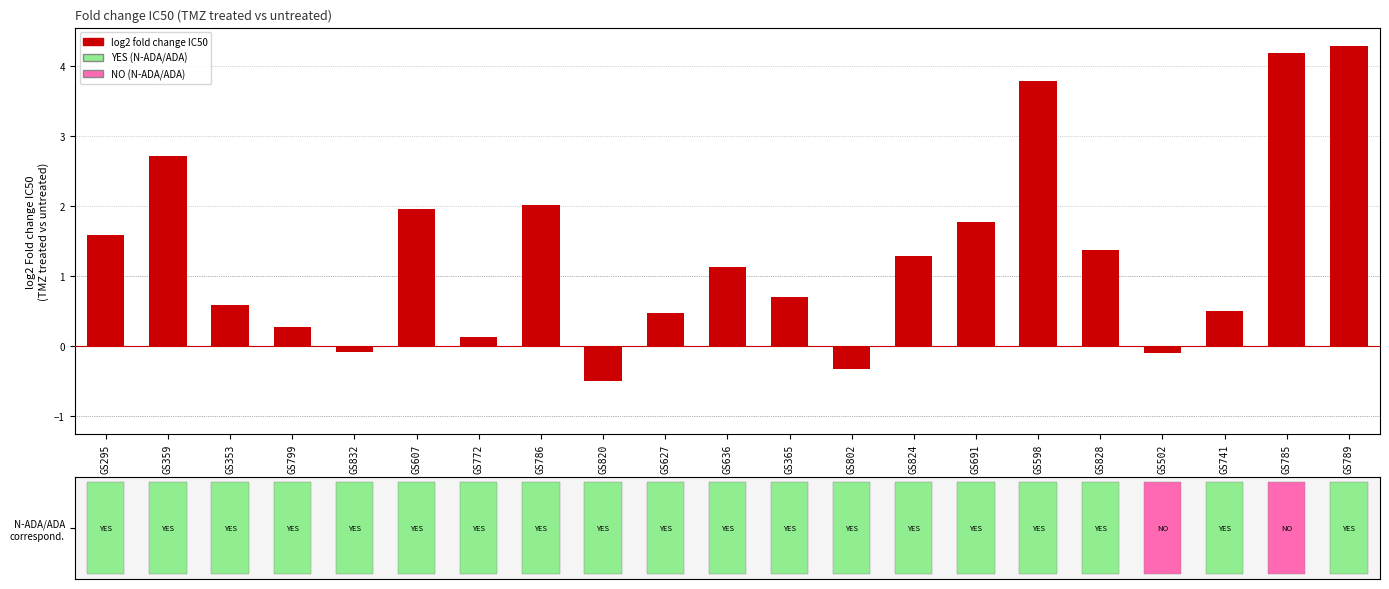

Between GS786 and GS828, which is larger?

GS786